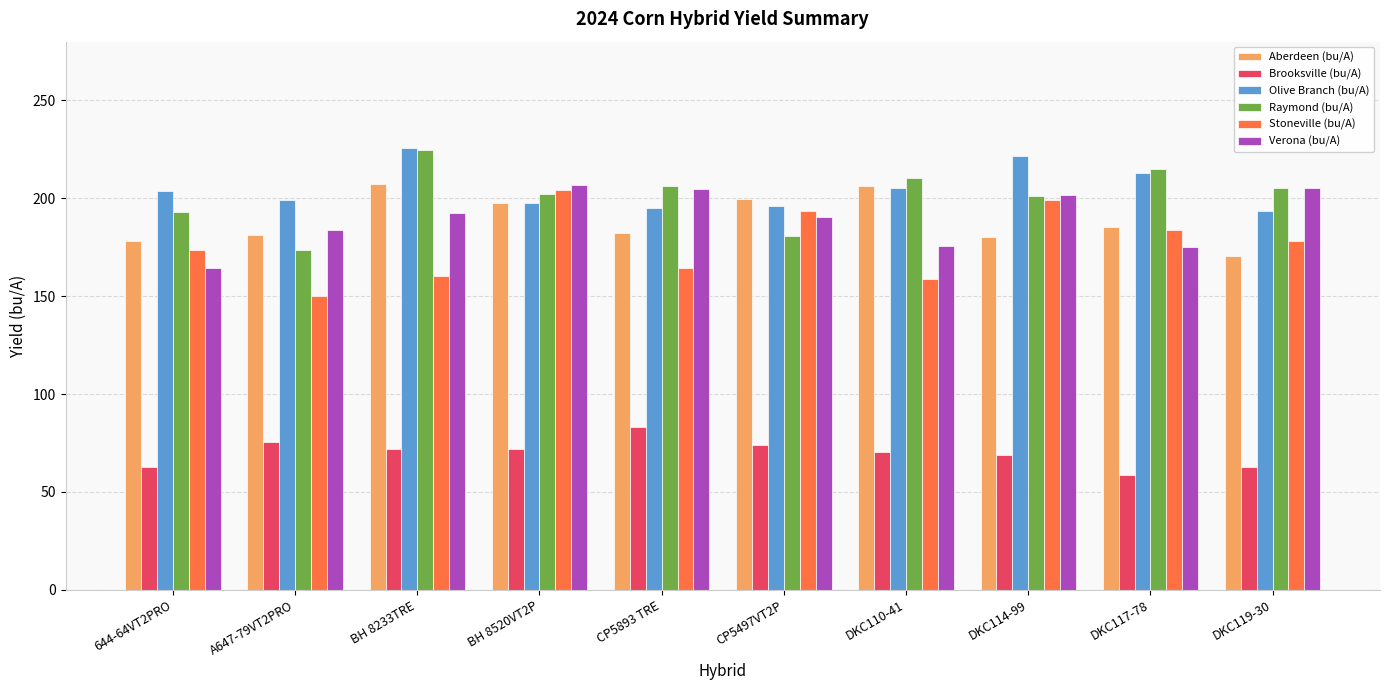

What is the difference between the maximum and second lowest values in the Olive Branch (bu/A) series?

30.8